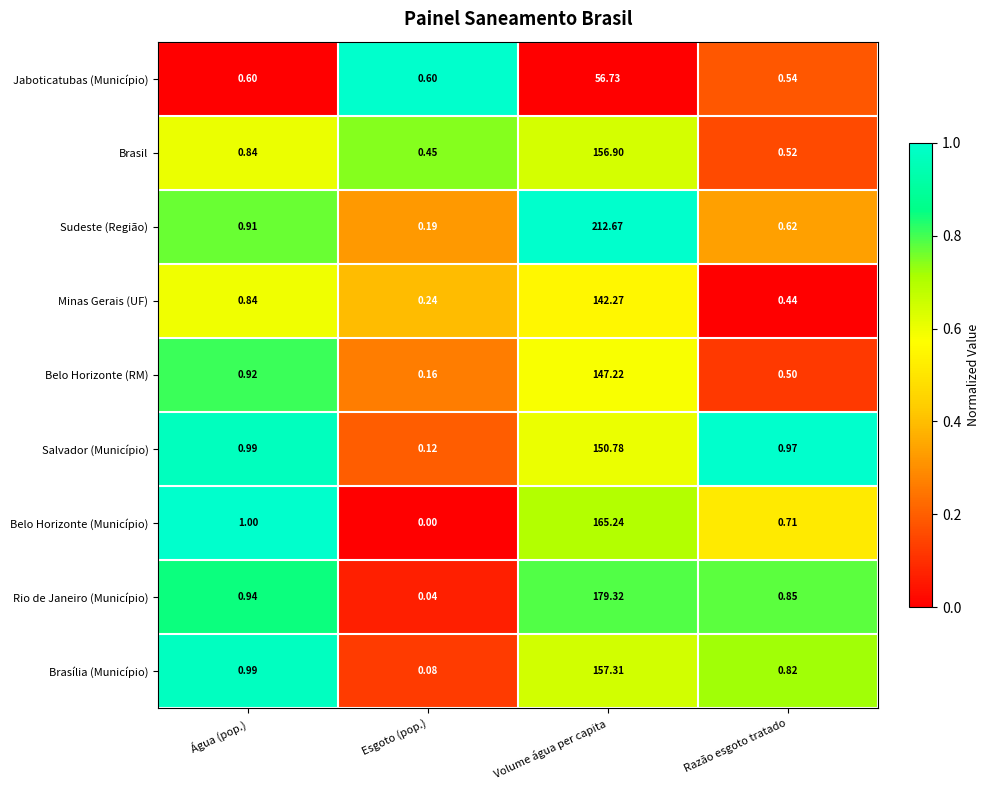

List the series in order of their peak value, lowest first.

Jaboticatubas (Município), Minas Gerais (UF), Belo Horizonte (RM), Salvador (Município), Brasil, Brasília (Município), Belo Horizonte (Município), Rio de Janeiro (Município), Sudeste (Região)